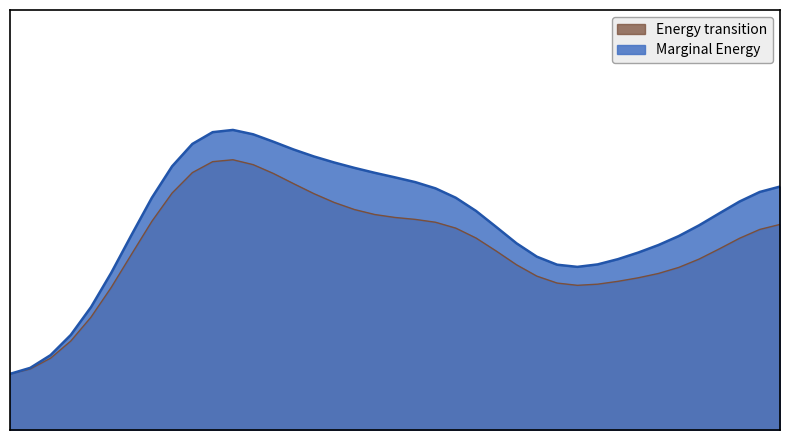

Does the chart display data point markers on the line(s)?

No